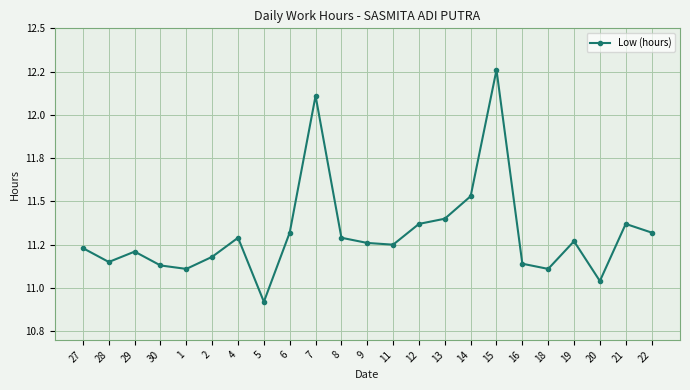

Does the chart have visible grid lines?

Yes